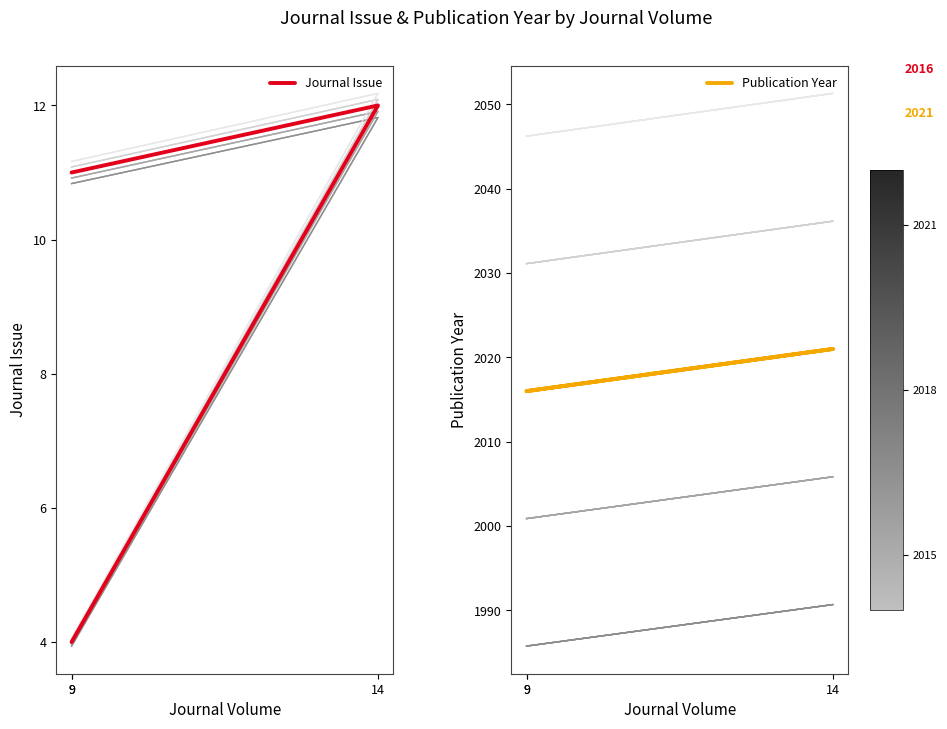

What is the label of the 1st point from the left?

9